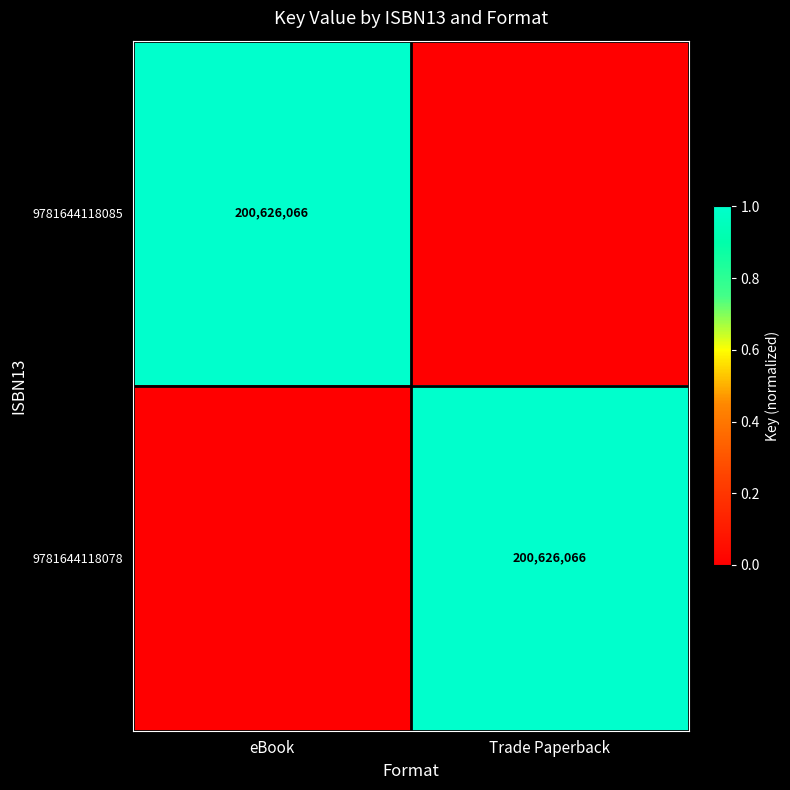

At which category is the sum across all series the highest?

eBook